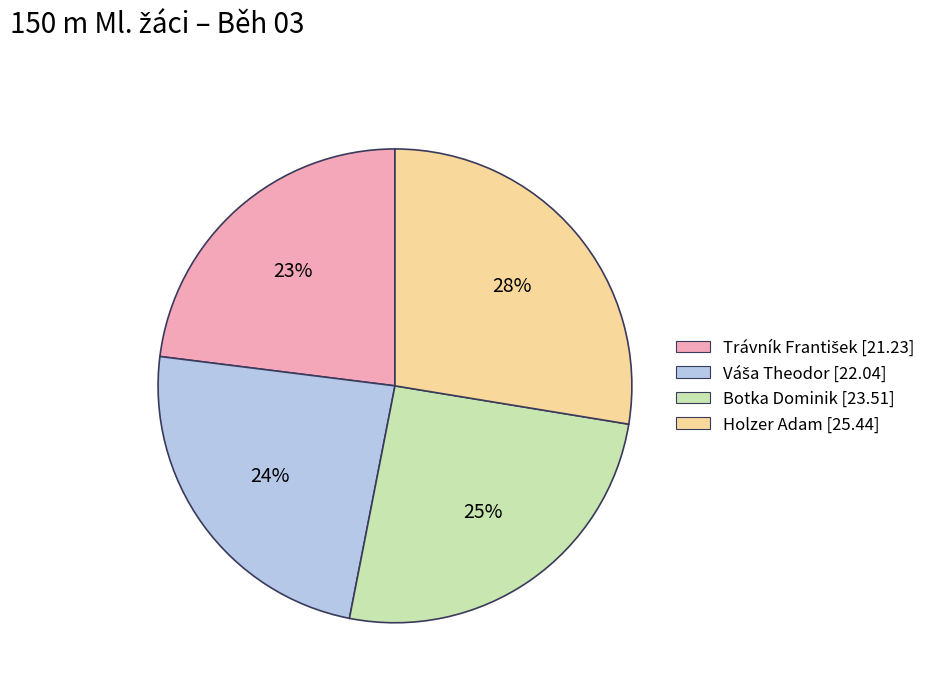

Is it true that Holzer Adam is 19% of the pie?

False